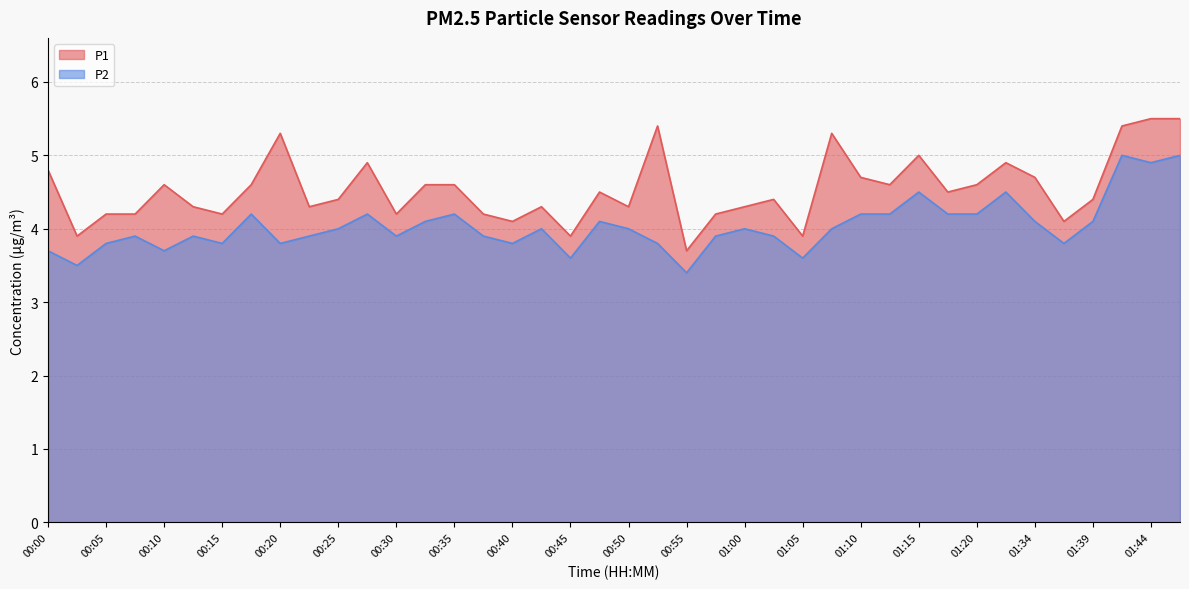

At how many categories does at least one series exceed 3?

40